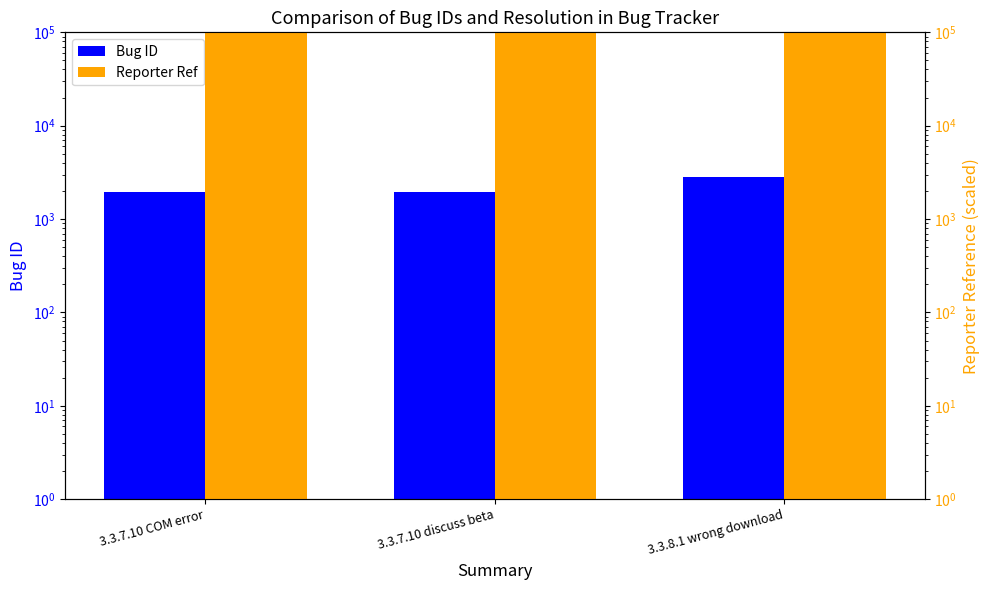

Reading left to right, list all the values displayed in this chart.

Bug ID: 3.3.7.10 COM error=1956	3.3.7.10 discuss beta=1957	3.3.8.1 wrong download=2797
Reporter Ref: 3.3.7.10 COM error=58680000	3.3.7.10 discuss beta=58710000	3.3.8.1 wrong download=83910000